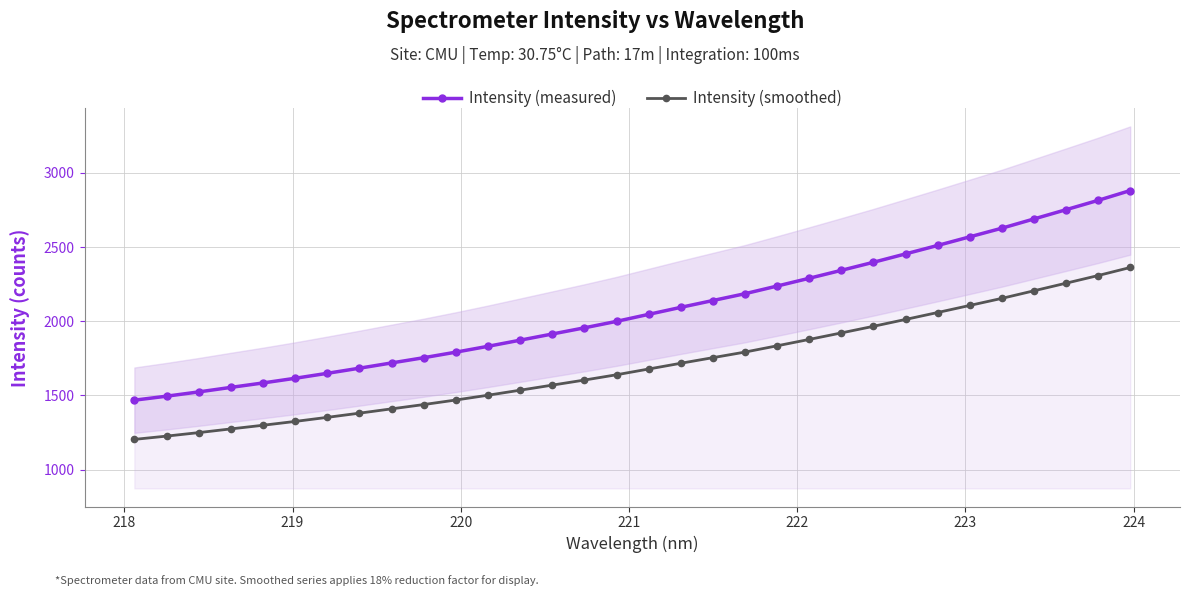

What is the value of the Intensity (smoothed) point at the 17th from the left?

1678.0